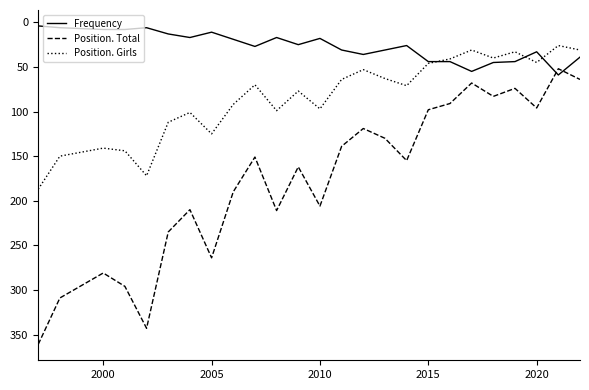

Which series has the largest total across all categories?

Position. Total